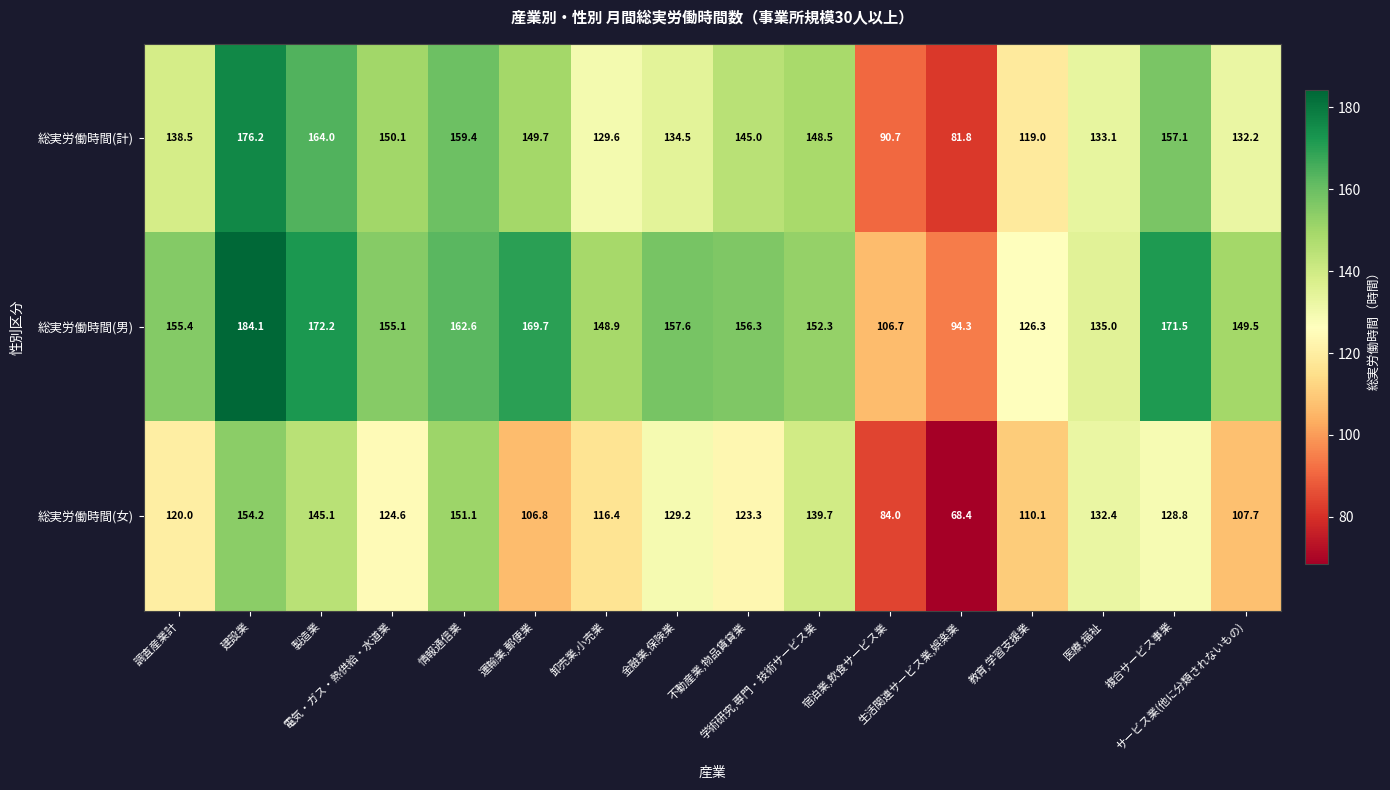

At how many categories does at least one series exceed 146?

12